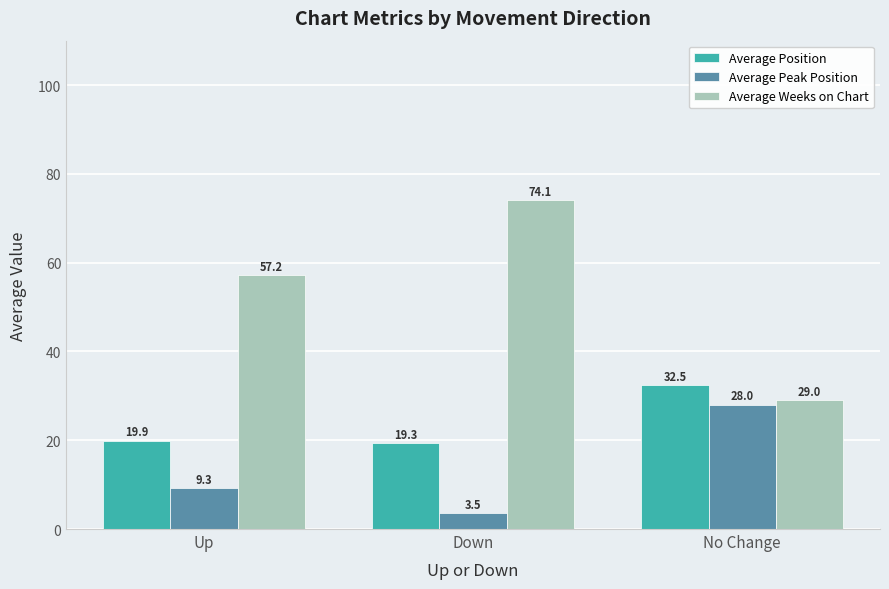

What is the difference between the maximum and second lowest values in the Average Peak Position series?

18.7